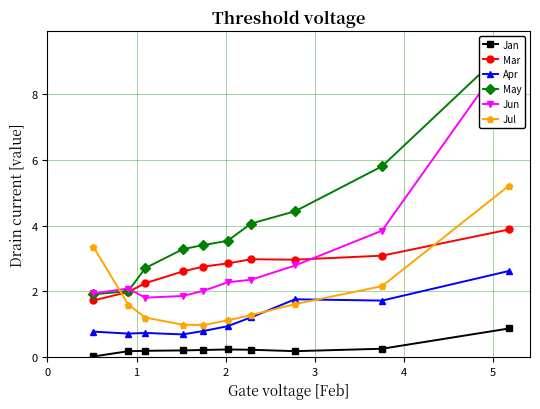

True or false: Jul and Jan cross at least once.

False